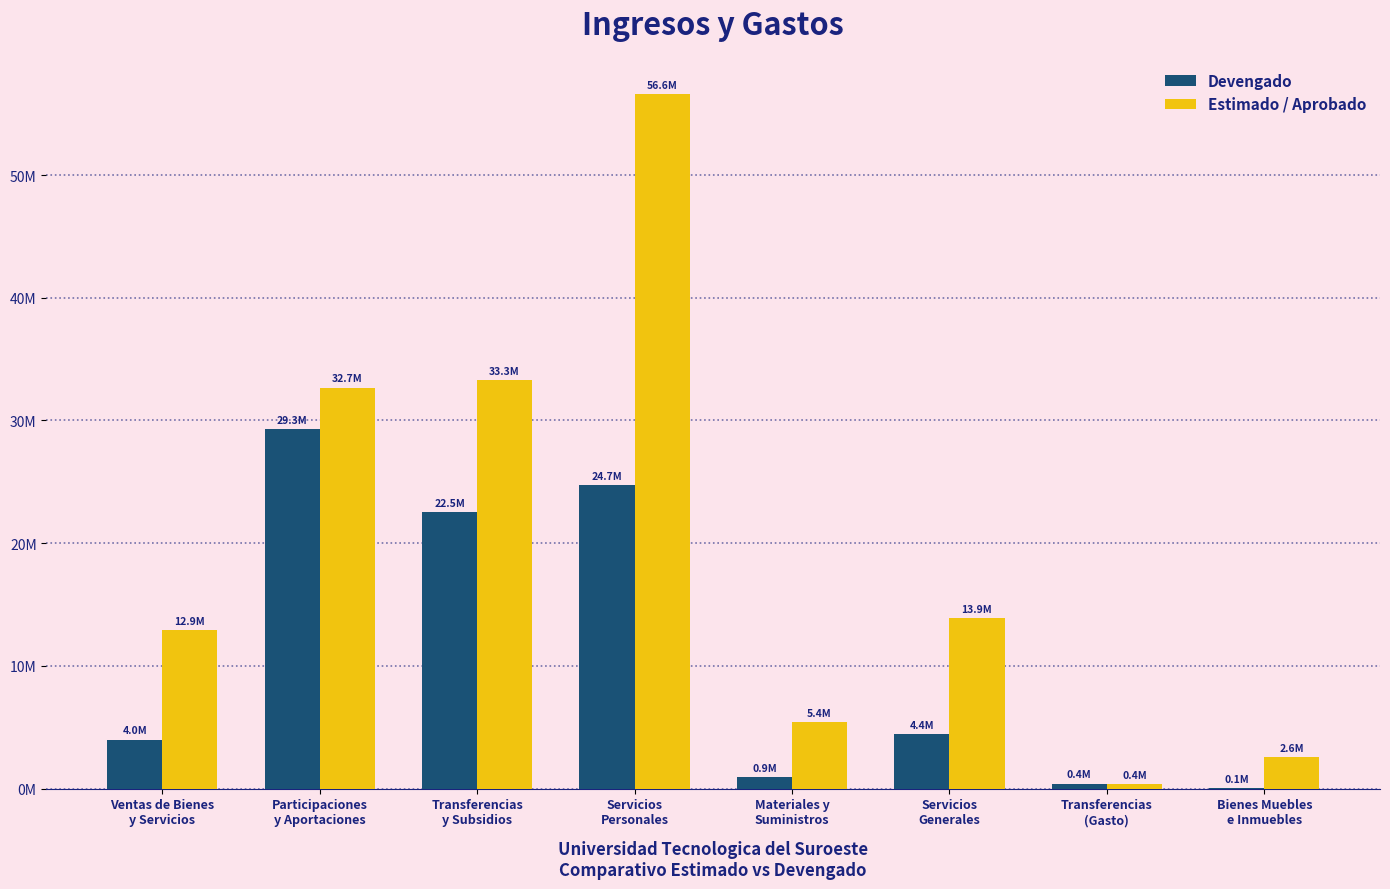

What are all the series names shown in the legend?

Devengado, Estimado / Aprobado